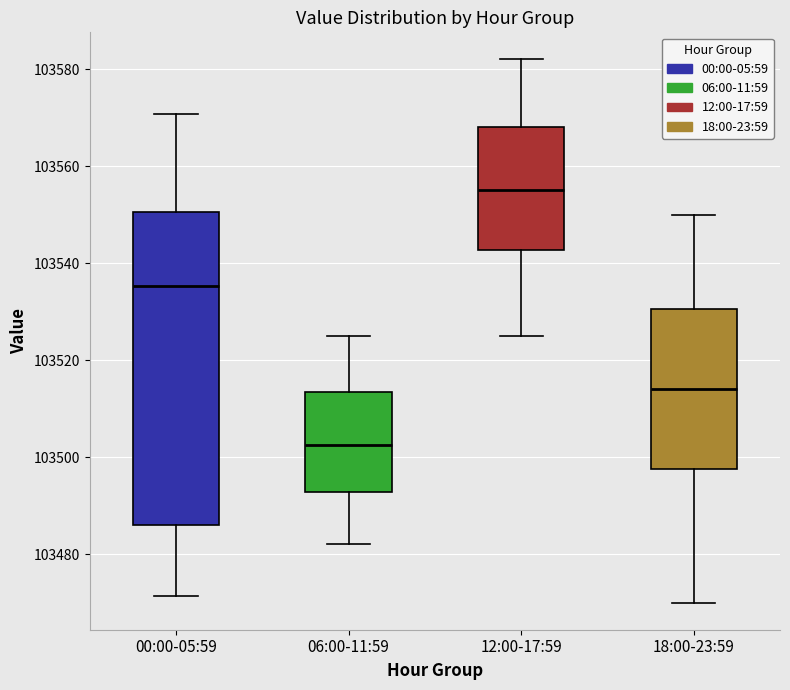

Where is the upper edge of the box for 18:00-23:59 on the y-axis? The values are not printed on the chart, so give them approximately, as read against the axis.

103530